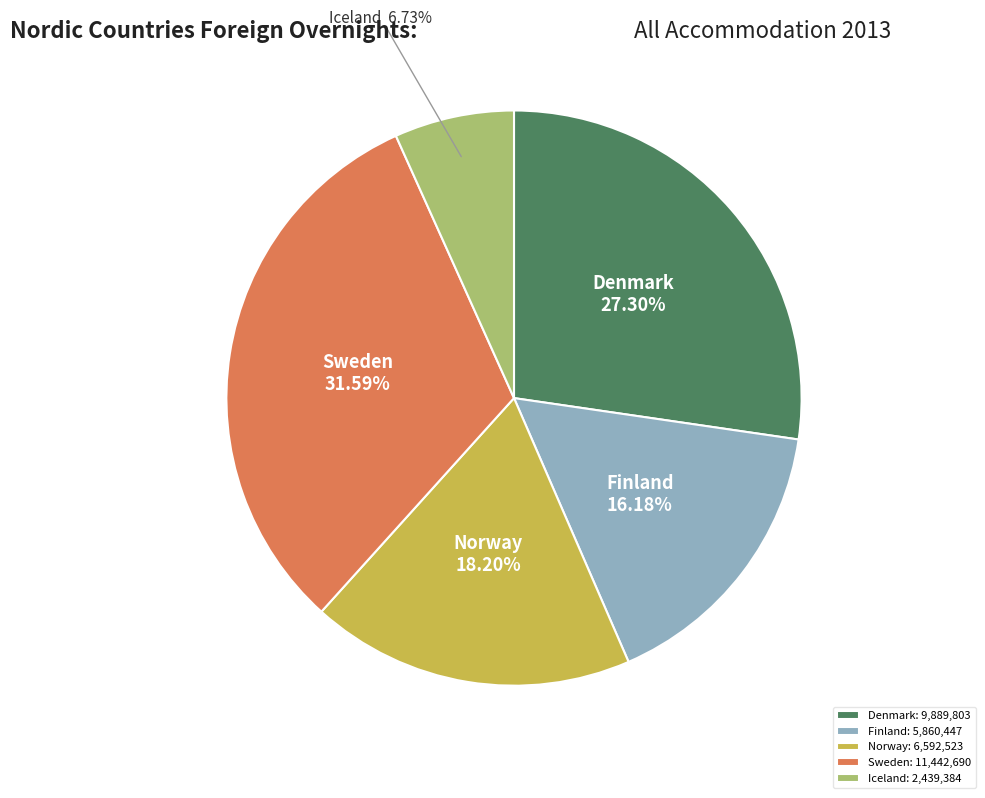

To the nearest percent, what percentage of the pie is Iceland?

7%